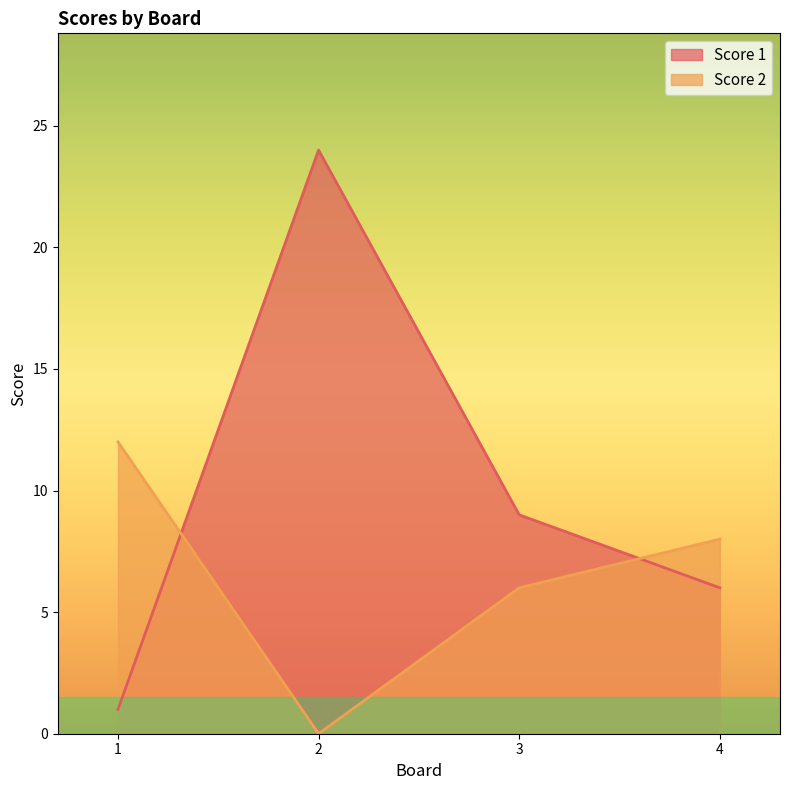

True or false: Score 1 has more than 0 interior local peaks.

True